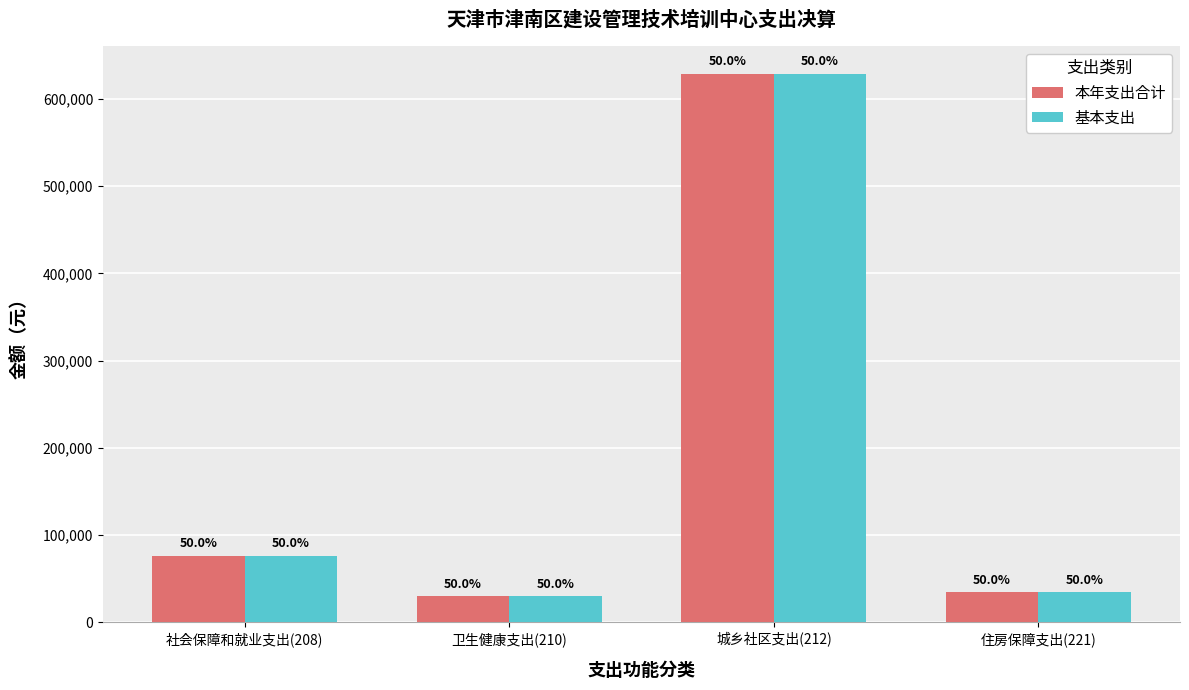

What are all the series names shown in the legend?

本年支出合计, 基本支出